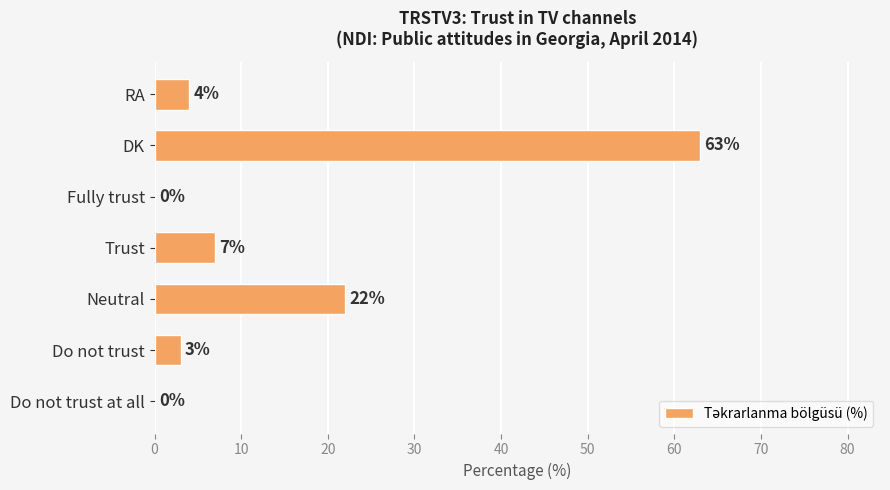

What is the sum of the values at Trust and Fully trust?

7